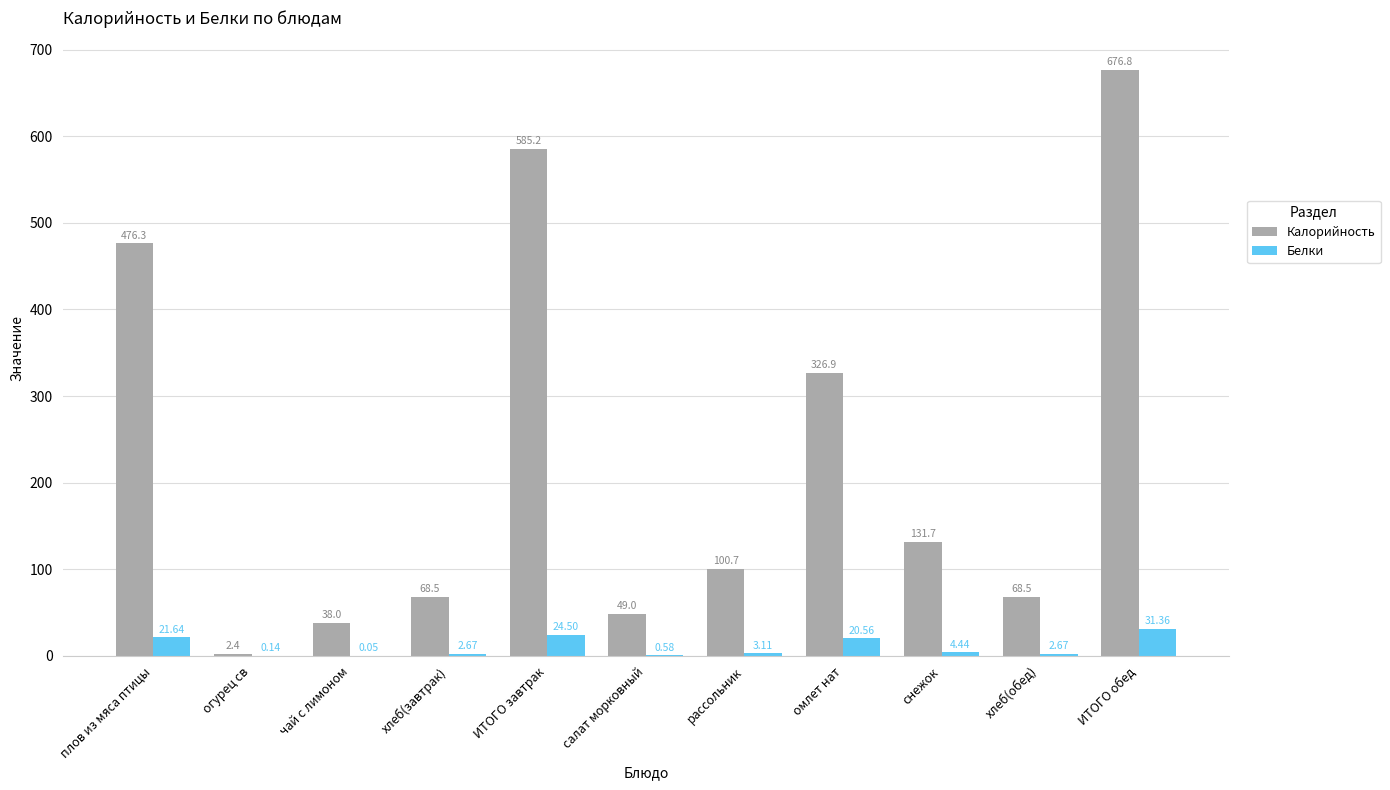

At which label does Белки reach its peak?

ИТОГО обед